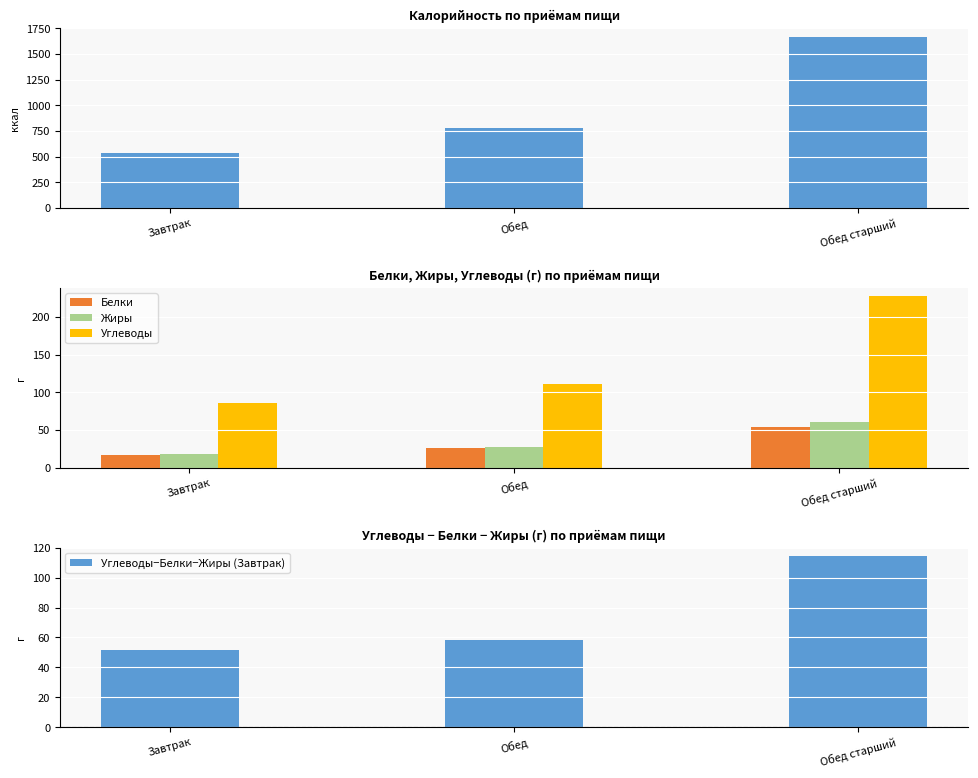

At how many categories does at least one series exceed 1304?

1